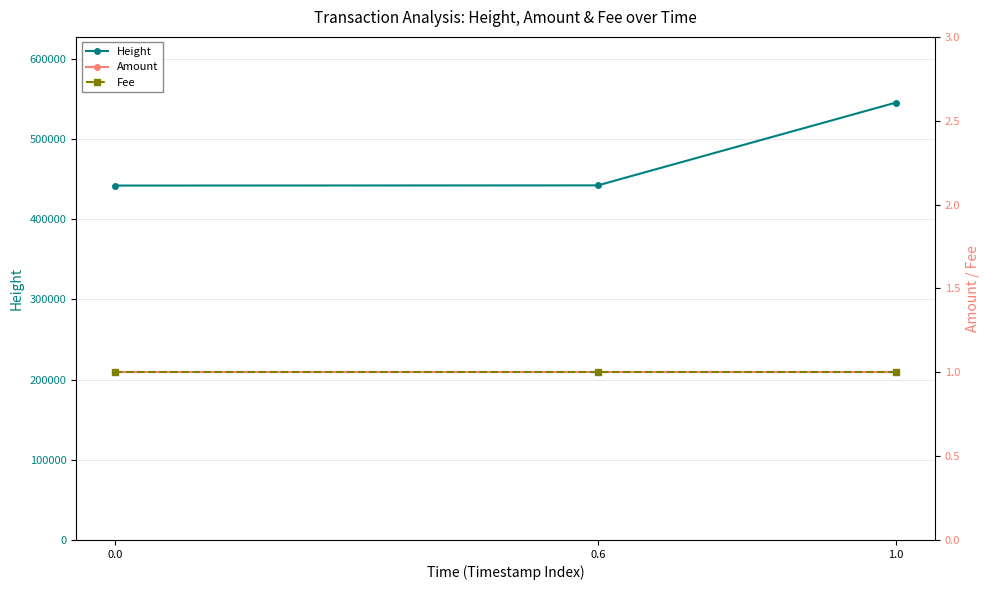

What is the sum of all Height values?

1429143